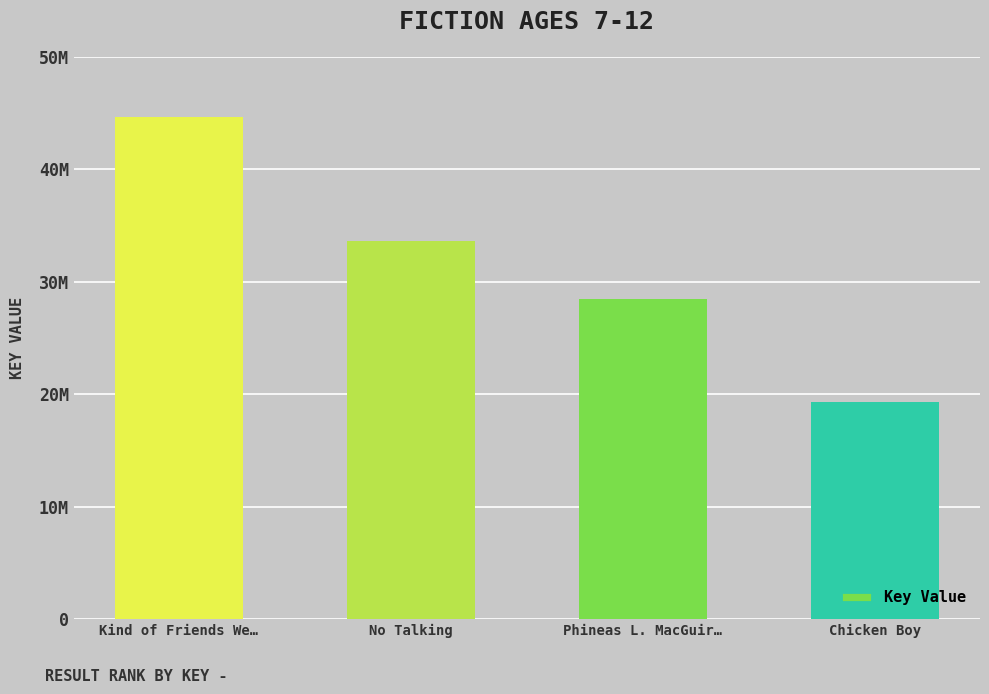

Are the bars horizontal?

No